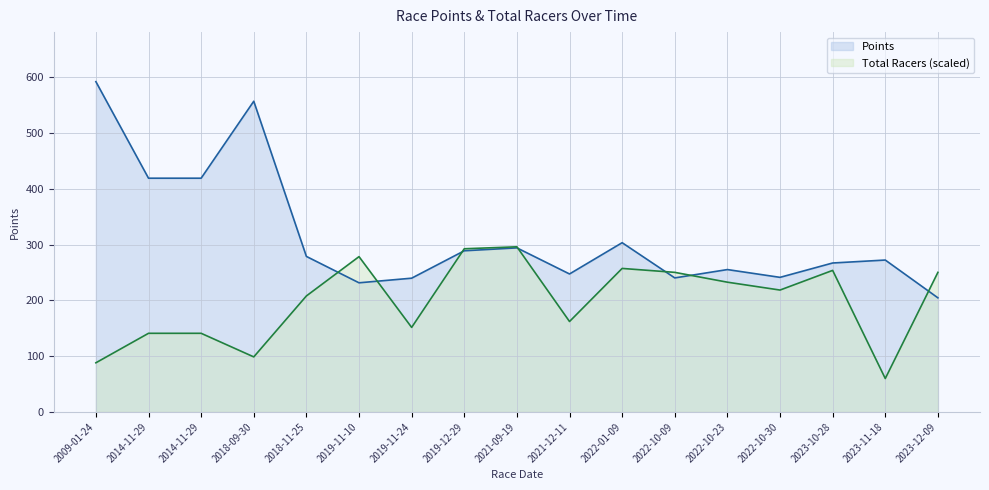

Reading left to right, transcribe all the data shown in this chart.

Points: 592.2	419.1	419.1	557.1	278.9	231.5	239.8	289.0	294.2	247.4	303.4	240.3	255.3	241.3	267.1	272.4	204.6
Total Racers: 88.1	141.0	141.0	98.7	208.0	278.5	151.6	292.6	296.1	162.2	257.3	250.3	232.7	218.6	253.8	59.9	250.3